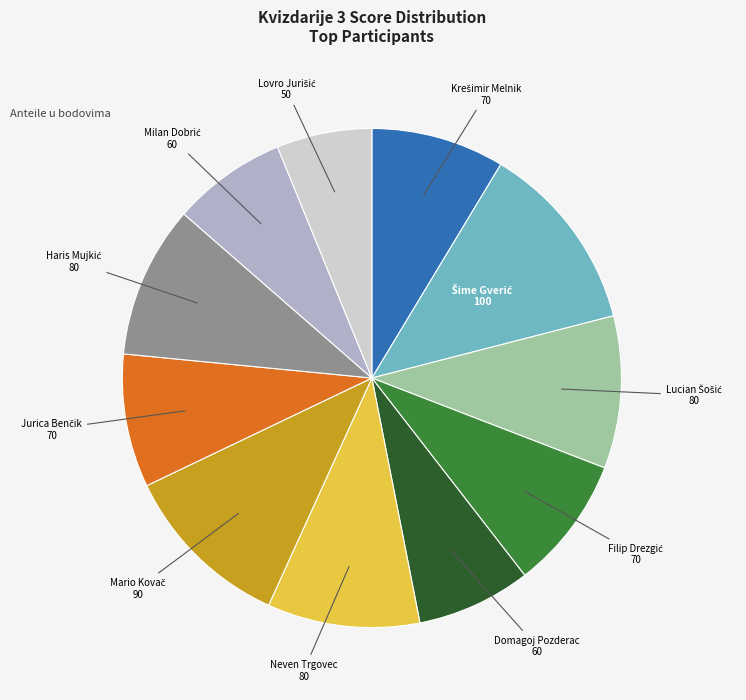

The Neven Trgovec slice represents 17% of the pie. True or false?

False